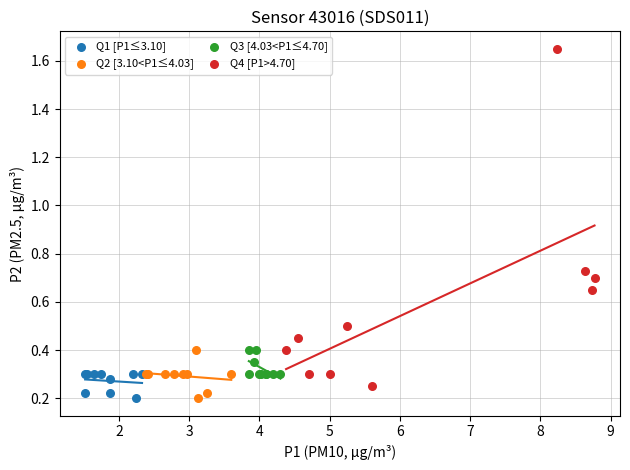

Which series reaches the maximum Y coordinate?

Q4 [P1>4.70]